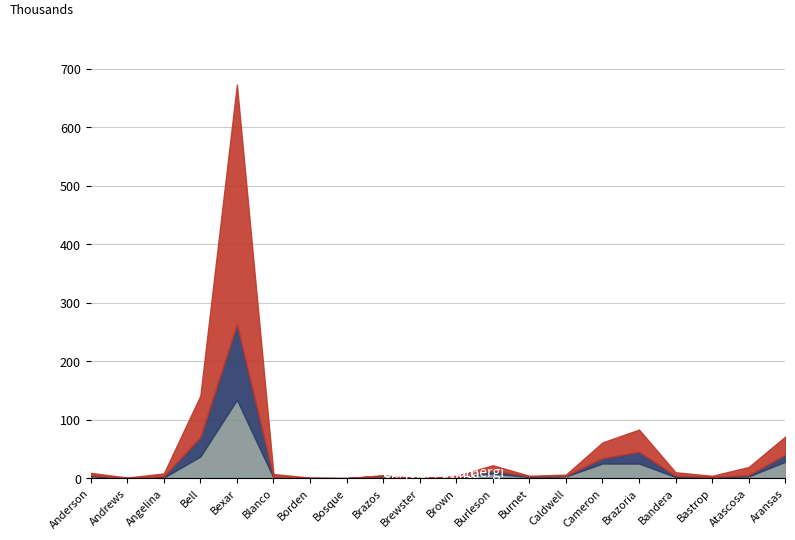

The value of Ford Fusion Energi at Brazos is 0. True or false?

False